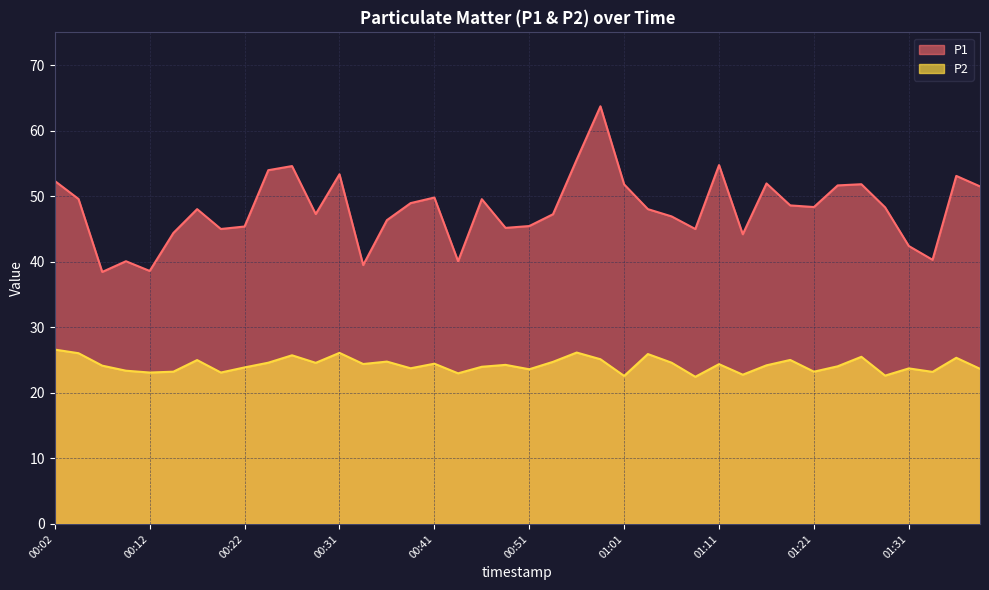

Is the value of P2 at 00:46 greater than the value of P1 at 00:24?

No